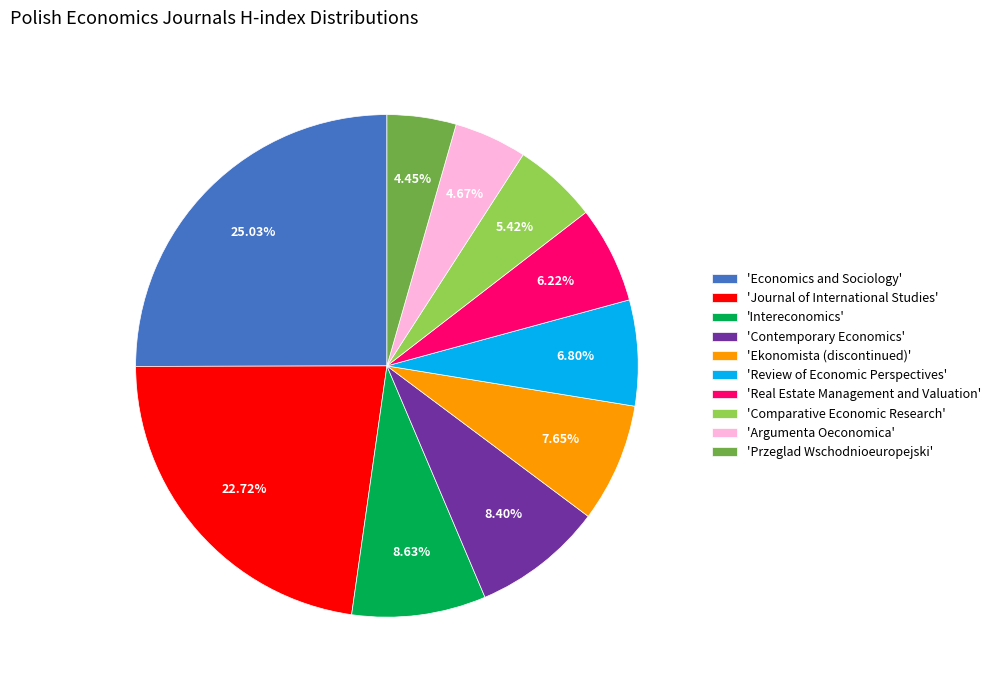

Which slice is the largest?

'Economics and Sociology'